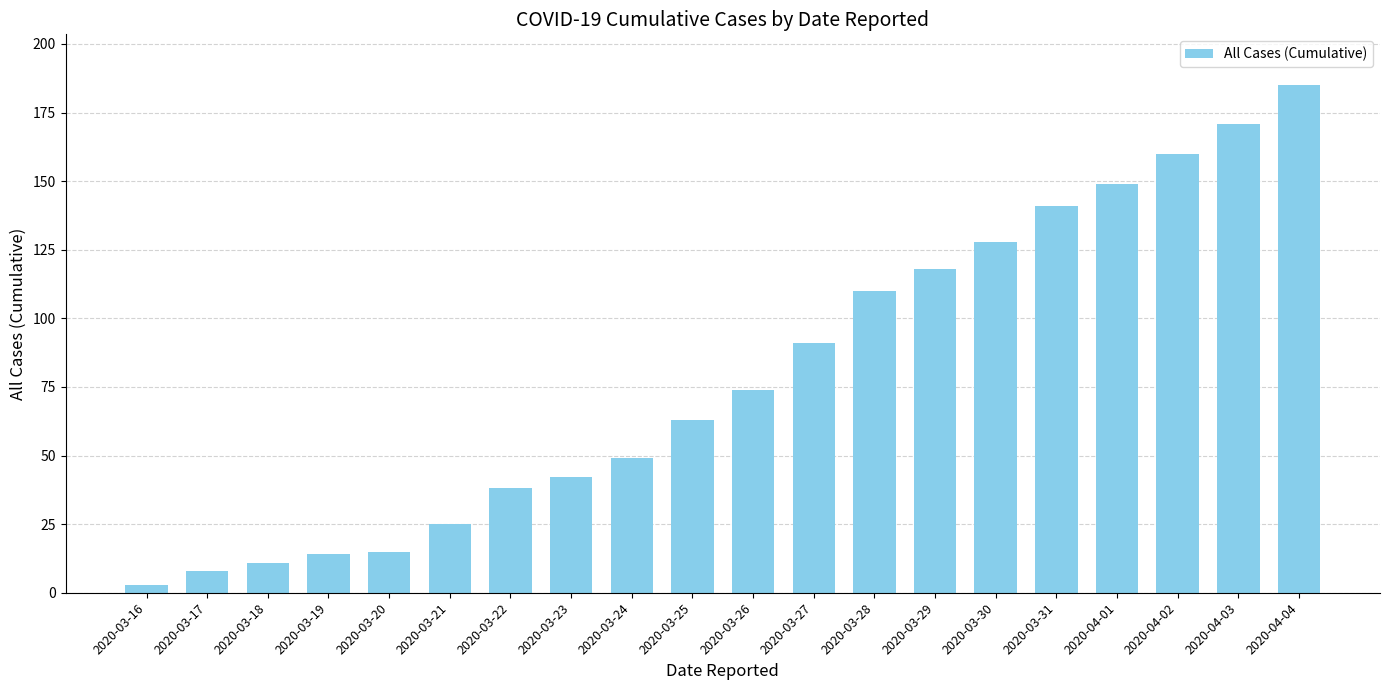

The value at 2020-03-26 is 74. True or false?

True